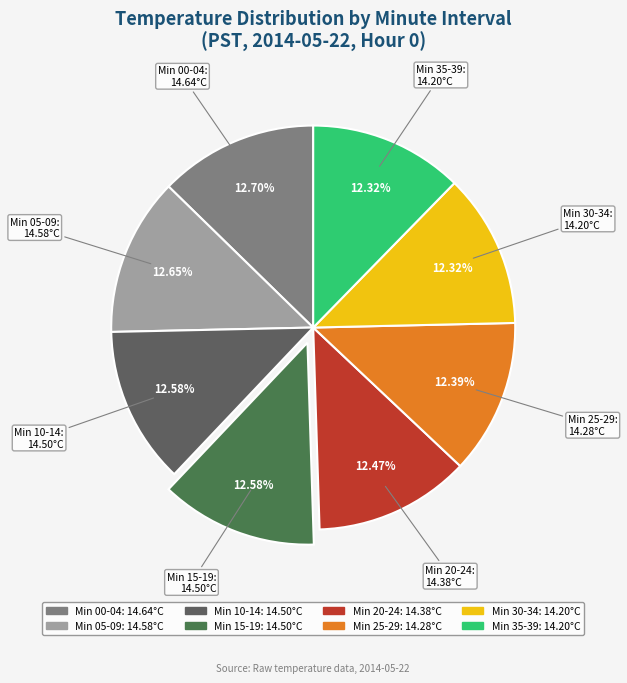

How many slices are in this pie chart?

8